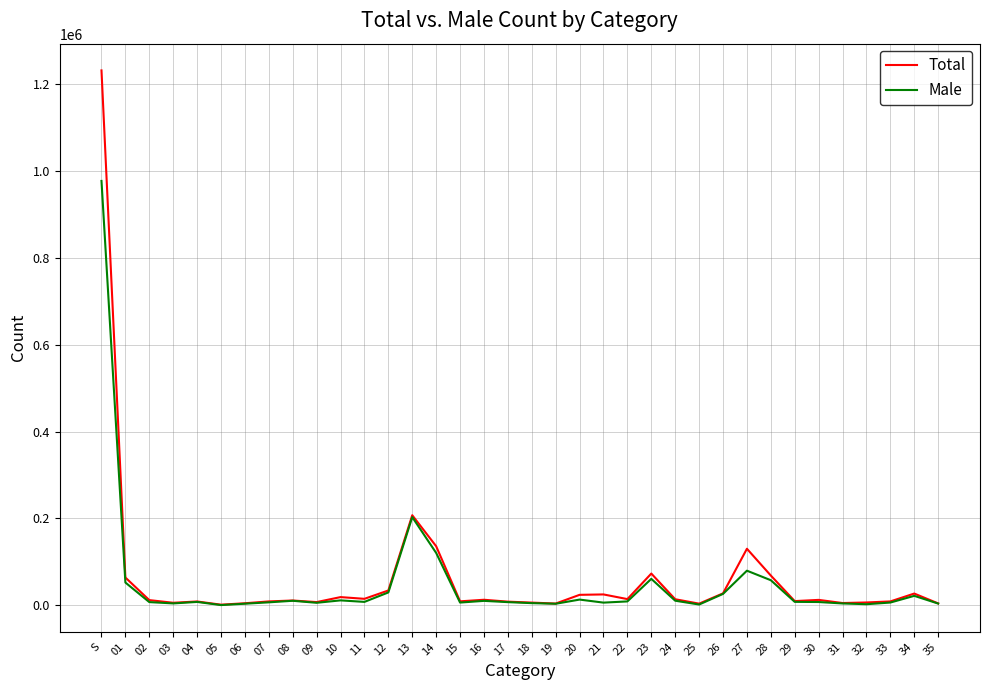

What is the highest value of the Male series?

977289